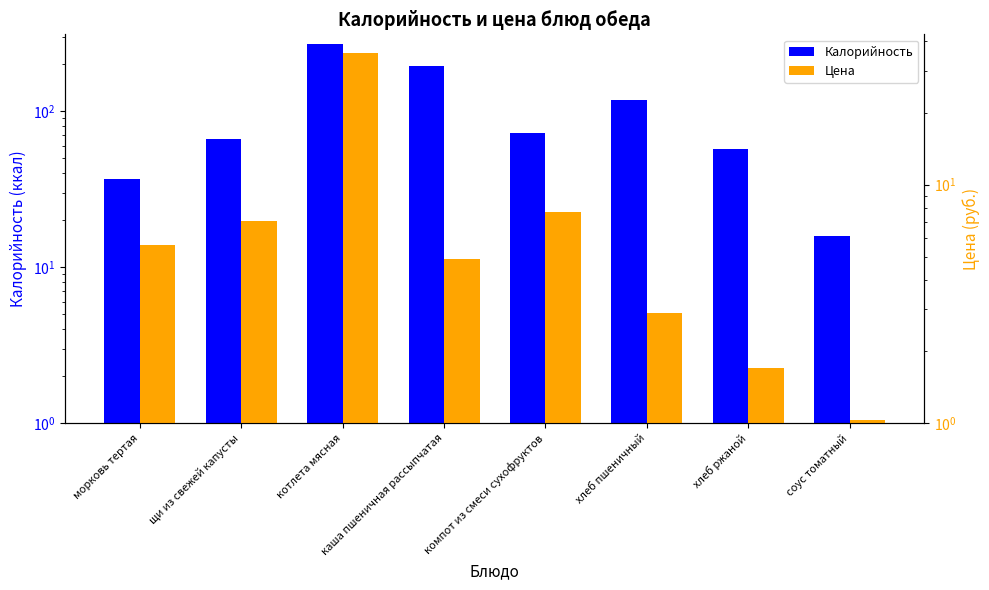

What is the difference between the maximum and minimum values in the Цена series?

34.8